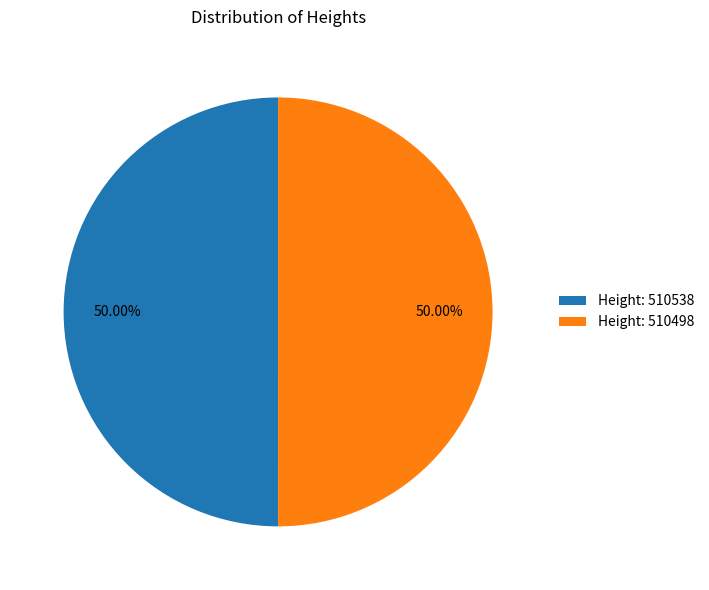

What is the ratio of the value at Height: 510538 to the value at Height: 510498?

1.0